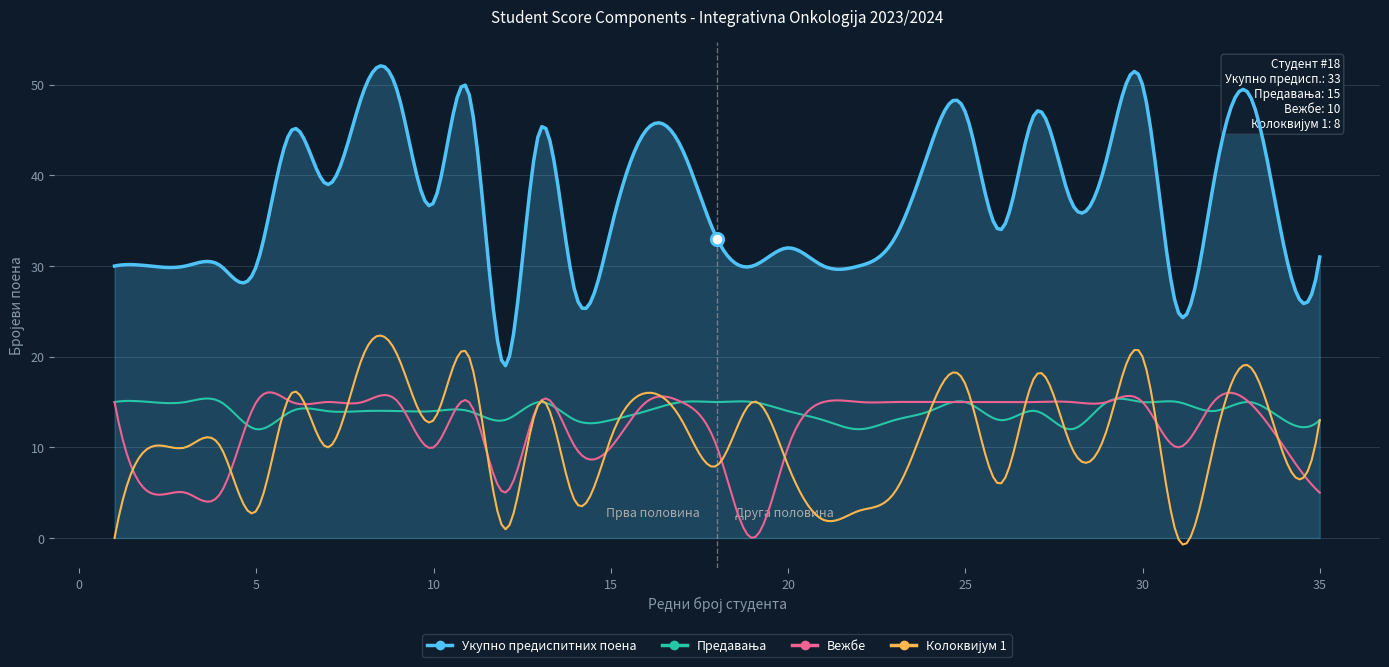

Is the value of Укупно предиспитних поена at 35 greater than the value of Вежбе at 28?

Yes